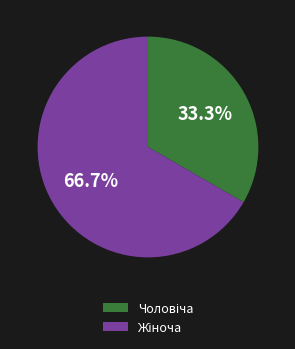

Is there a majority slice in this chart?

Yes